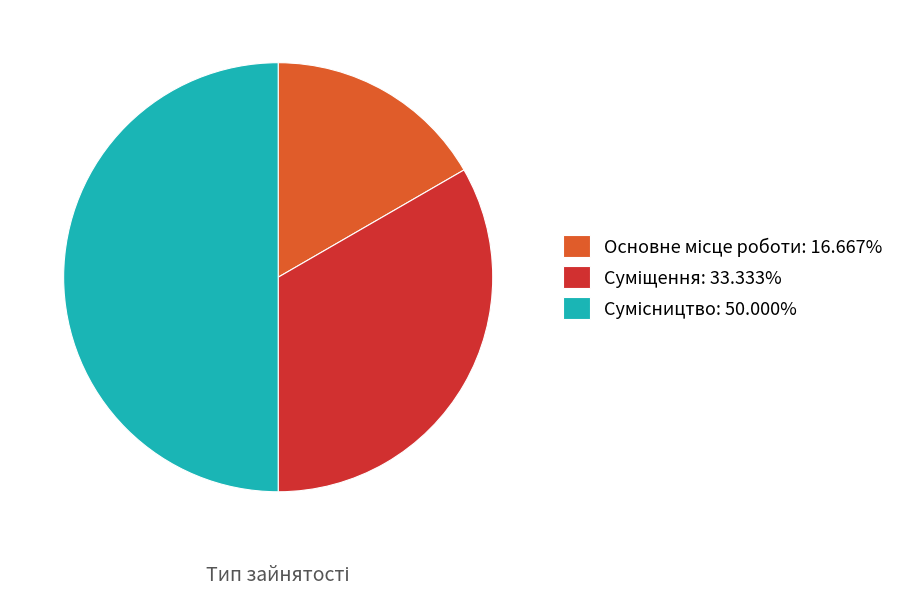

How much of the chart is everything except Суміщення?

66.7%